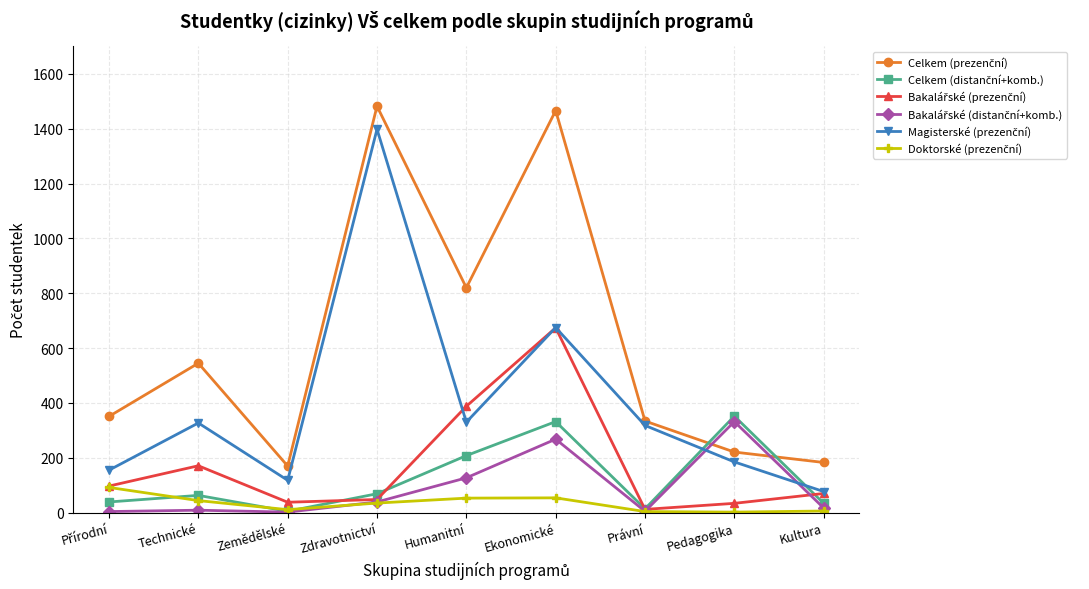

What is the label of the 5th point from the left?

Humanitní